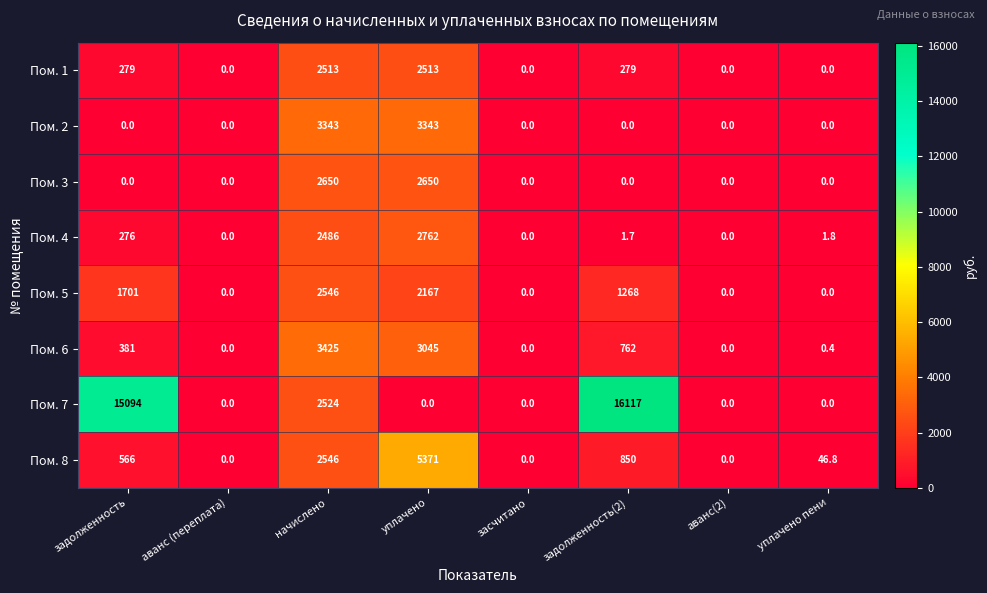

Which category has the highest value in the Пом. 5 series?

начислено